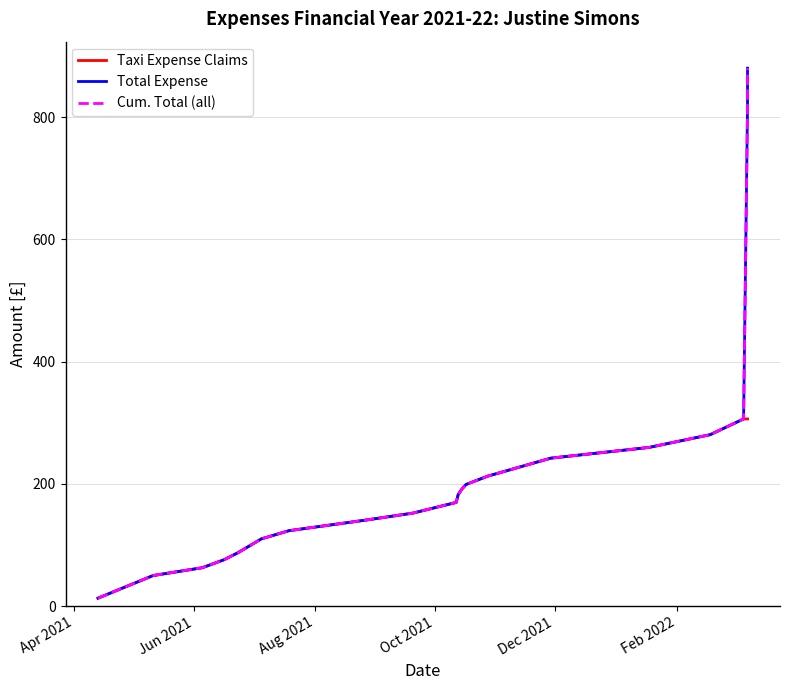

The value of Taxi Expense Claims at Dec 2021 is 122.4. True or false?

False